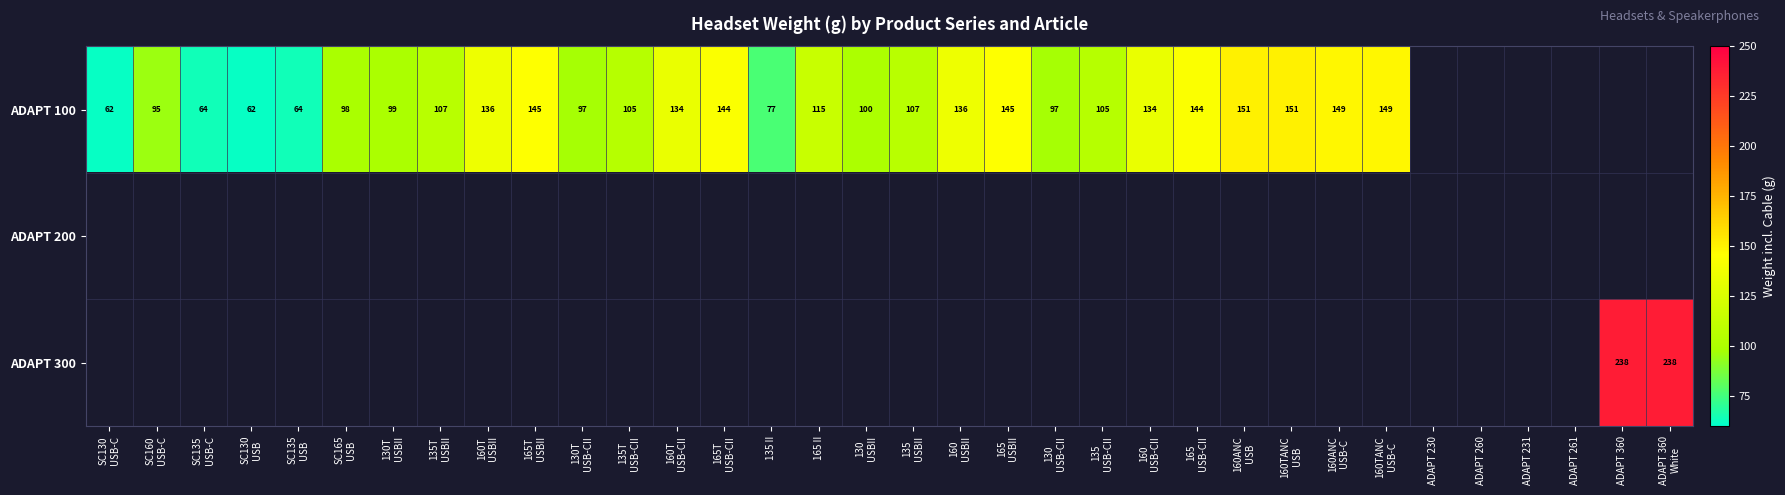

Which series has the largest range (max minus min)?

ADAPT 100